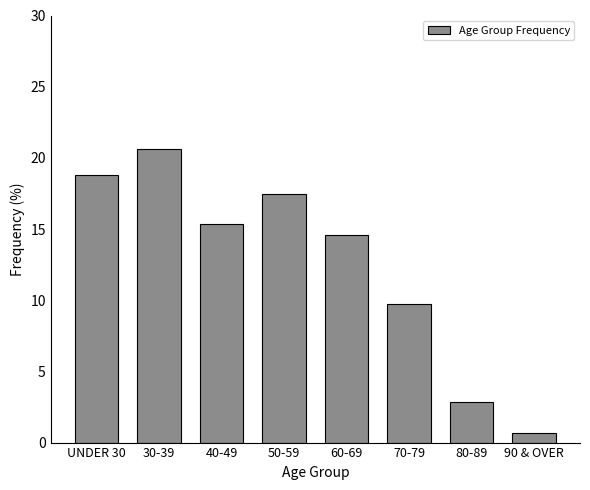

Reading left to right, transcribe all the data shown in this chart.

18.8	20.6	15.4	17.4	14.6	9.7	2.8	0.6